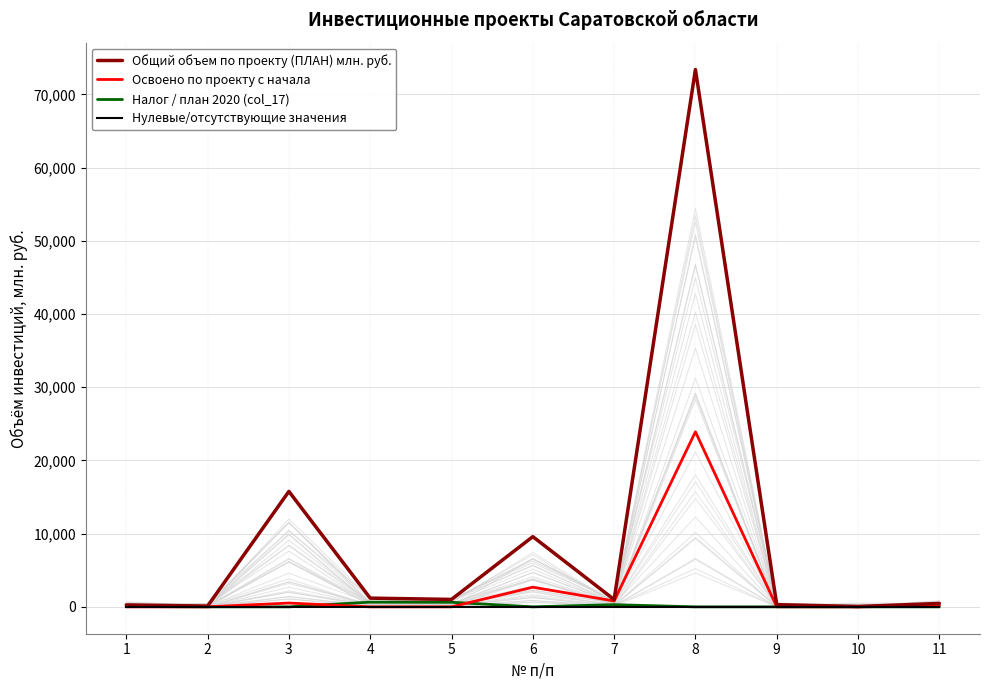

Reading left to right, list all the values displayed in this chart.

Общий объем по проекту (ПЛАН) млн. руб.: 268.5	108.0	15766.5	1190.0	1018.0	9591.0	1000.0	73390.2	300.0	50.0	466.8
Освоено по проекту с начала: 0.0	0.0	521.1	0.0	0.0	2686.4	800.0	23911.0	10.0	0.0	160.1
Налог / план 2020 (col_17): 53.6	0.0	0.0	647.0	626.5	0.0	300.0	0.0	0.0	0.0	0.0
Нулевые/отсутствующие значения: 0.0	0.0	0.0	0.0	0.0	0.0	0.0	0.0	0.0	0.0	0.0